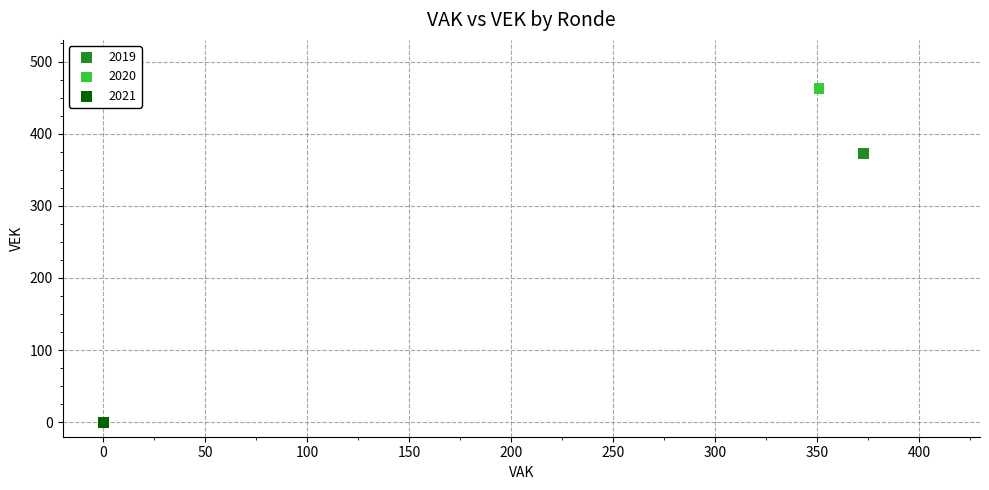

Which series contains the lowest Y value?

2021